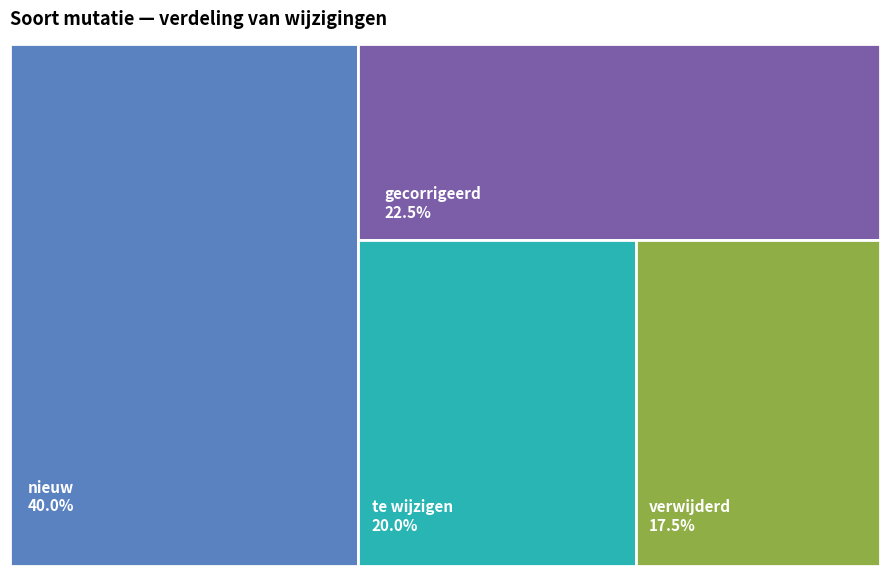

True or false: nieuw accounts for 35% of the total.

False